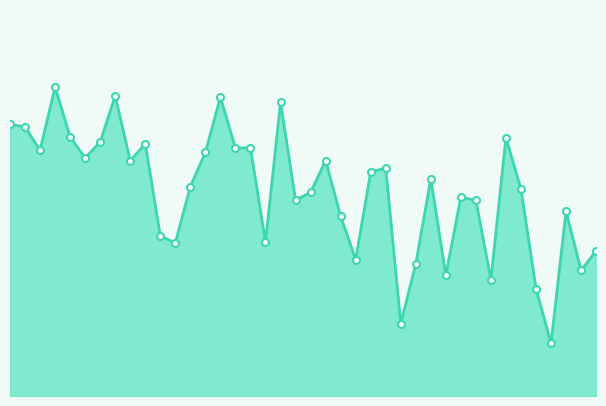

What is the value of the 35th point from the left?

30899